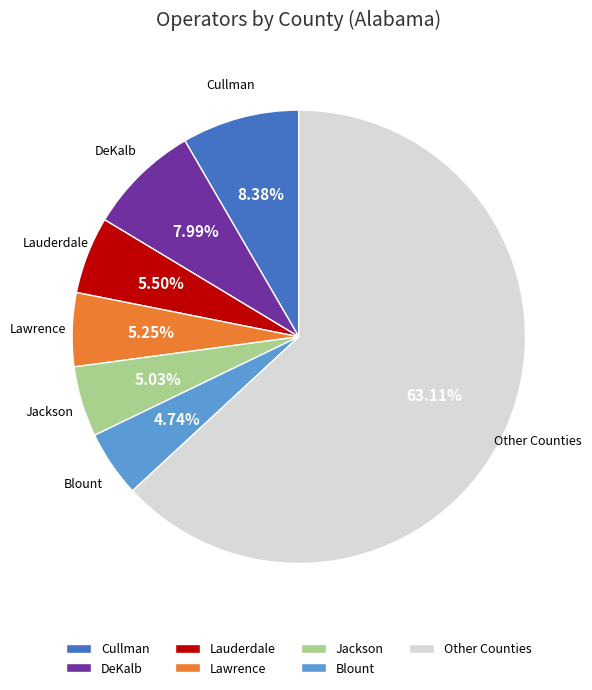

What is the largest slice in the pie chart?

Other Counties